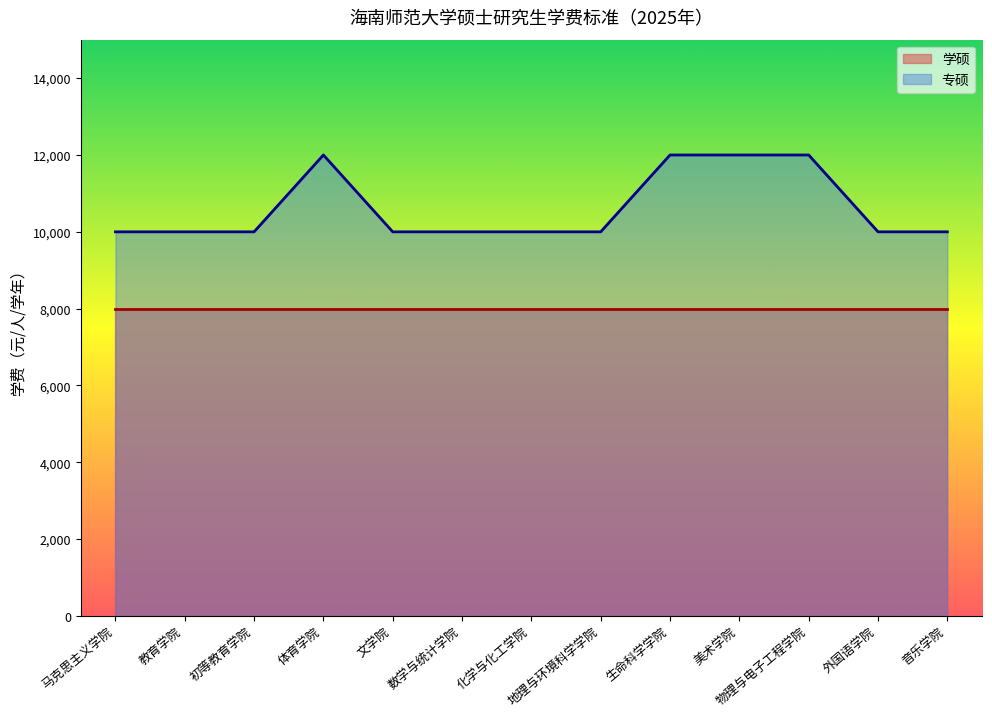

Rank the categories by value from lowest to highest.

马克思主义学院, 教育学院, 初等教育学院, 文学院, 数学与统计学院, 化学与化工学院, 地理与环境科学学院, 外国语学院, 音乐学院, 体育学院, 生命科学学院, 美术学院, 物理与电子工程学院